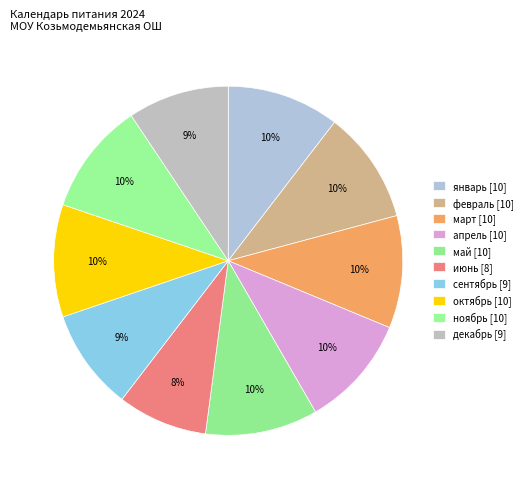

How many slices are in this pie chart?

10